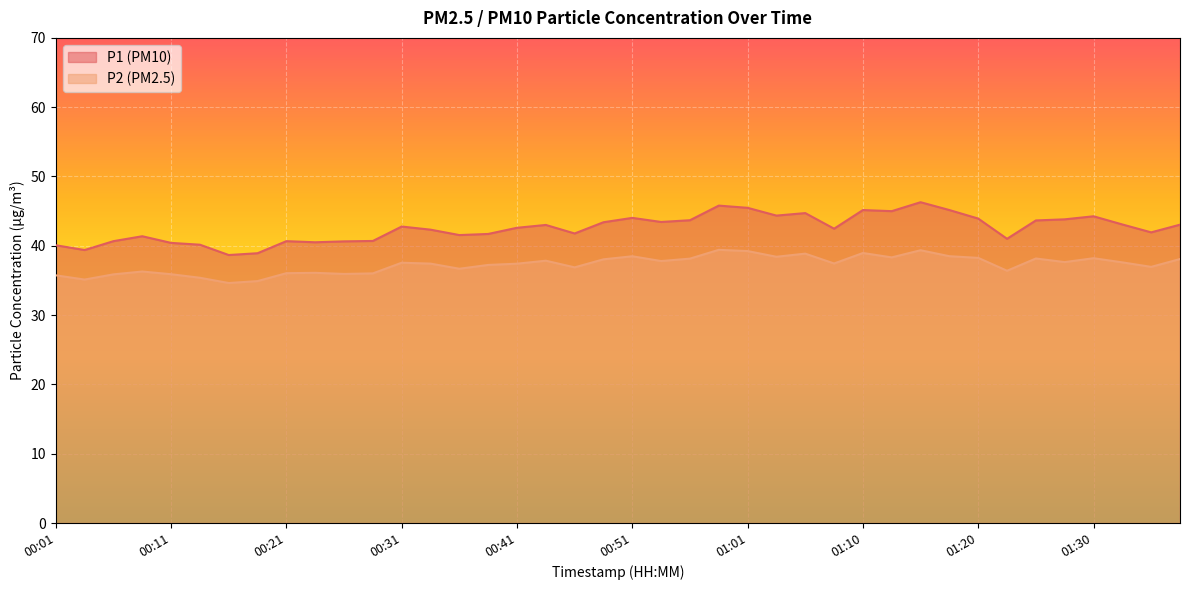

Reading right to left, what are all the values shown in this chart?

P1: 43.0	41.9	43.1	44.3	43.8	43.7	41.0	43.9	45.2	46.3	45.0	45.2	42.5	44.7	44.4	45.5	45.8	43.7	43.4	44.0	43.4	41.8	43.0	42.6	41.7	41.5	42.3	42.8	40.7	40.6	40.5	40.7	38.9	38.7	40.2	40.4	41.4	40.7	39.4	40.1
P2: 38.1	37.0	37.6	38.2	37.6	38.2	36.4	38.3	38.5	39.4	38.3	39.0	37.5	38.9	38.4	39.2	39.4	38.1	37.8	38.5	38.0	36.9	37.9	37.4	37.2	36.7	37.4	37.6	36.0	35.9	36.1	36.0	34.9	34.6	35.4	35.9	36.3	35.9	35.1	35.7